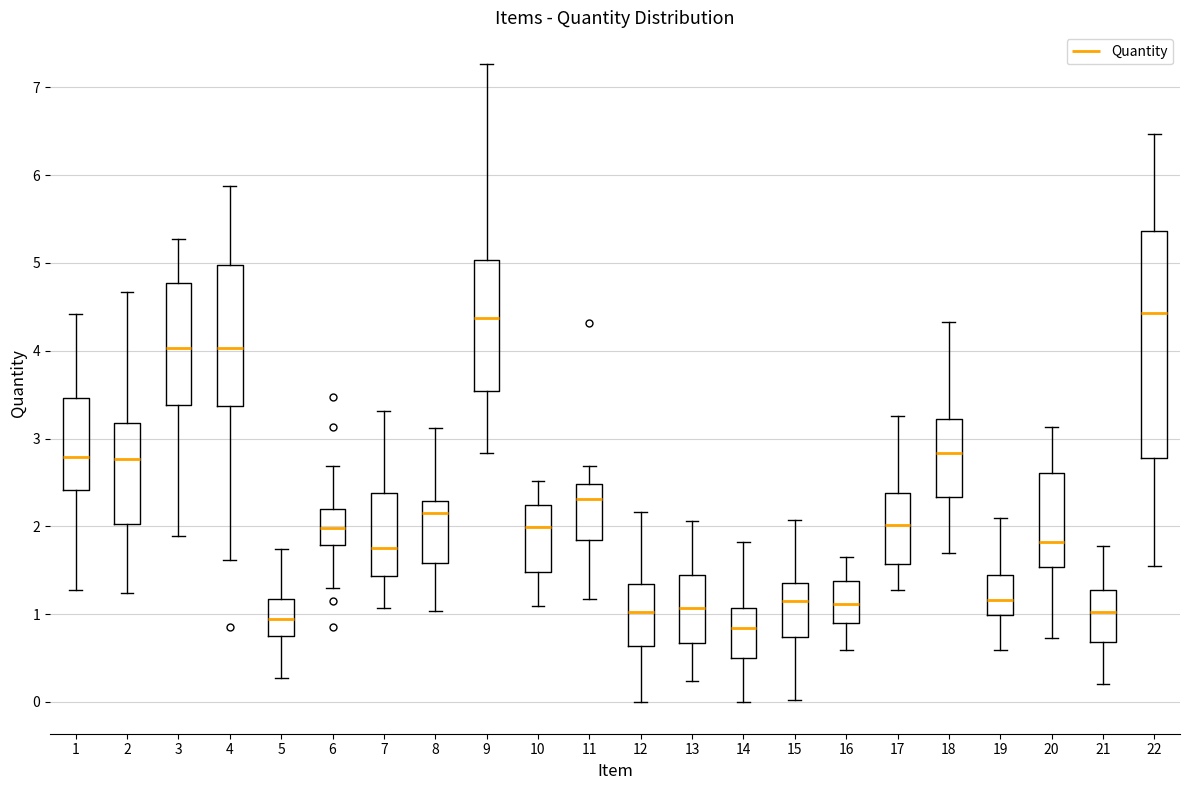

Where does the median line of the box at x = 20 sit on the y-axis? The values are not printed on the chart, so give them approximately, as read against the axis.

1.8